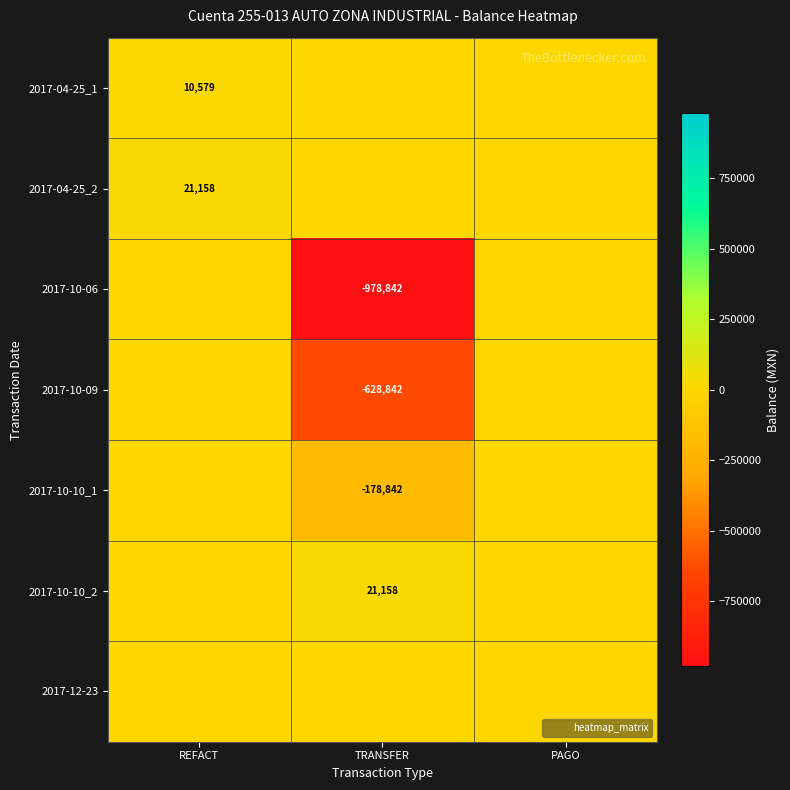

At how many categories does at least one series exceed -81739?

3